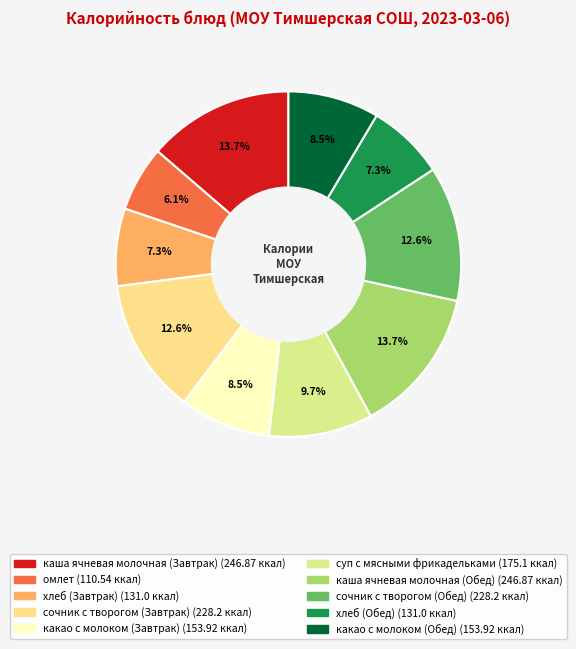

Combined, do какао с молоком (Завтрак) and хлеб (Обед) account for over 50%?

No